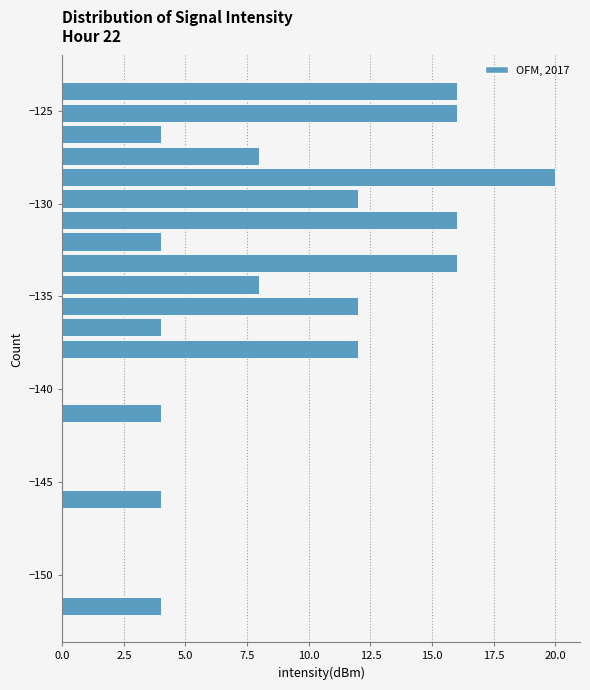

Around what value on the y-axis is the longest bar? Give the approximate position of its centre, as read against the axis.

-128.5